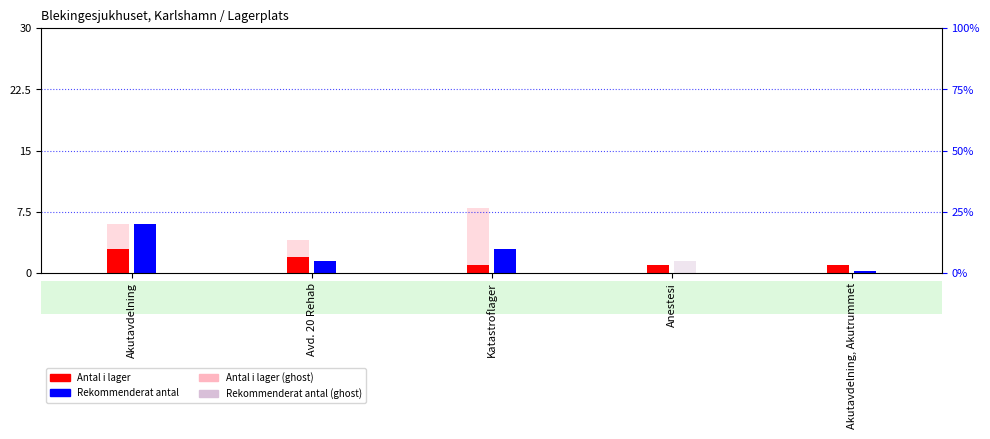

Is the value of Rekommenderat antal (ghost) at Katastroflager greater than the value of Antal i lager (ghost) at Avd. 20 Rehab?

Yes